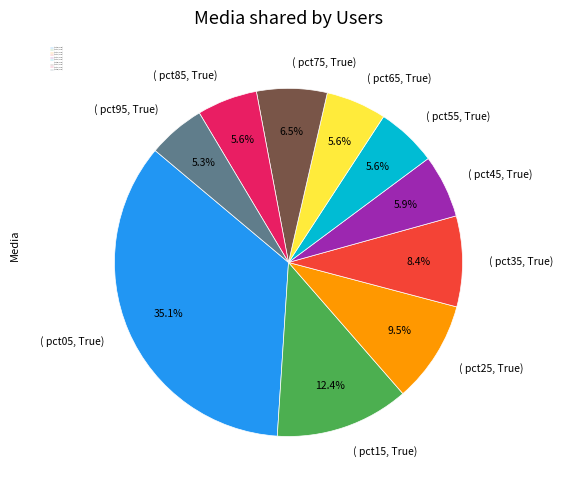

Is the sum of ( pct15, True) and ( pct75, True) greater than half?

No